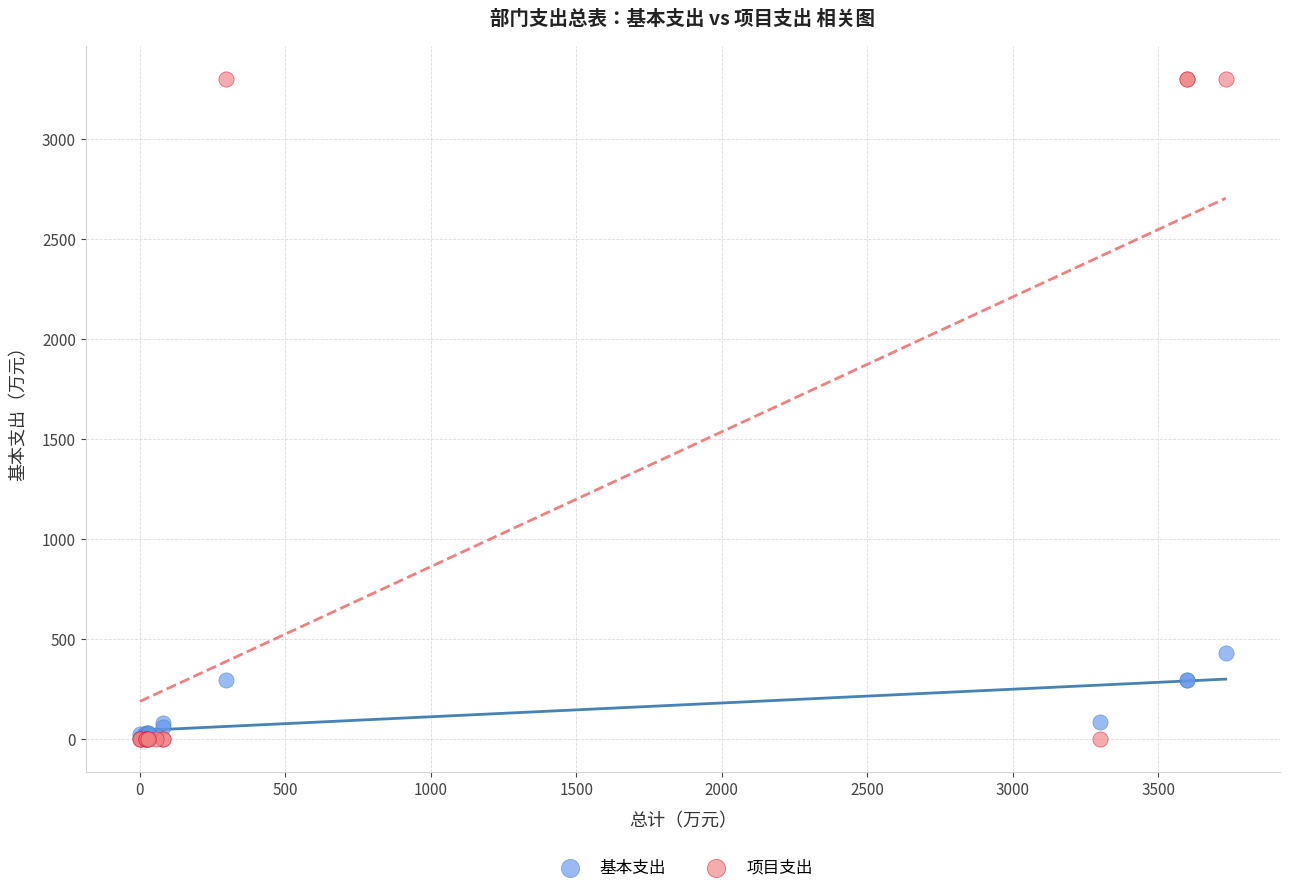

What are all the series names shown in the legend?

基本支出, 项目支出